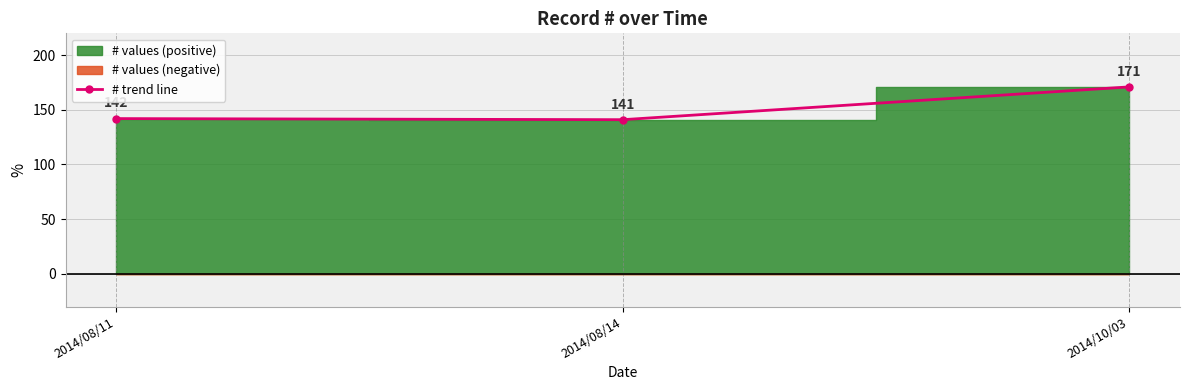

Rank the categories by value from lowest to highest.

2014/08/14, 2014/08/11, 2014/10/03